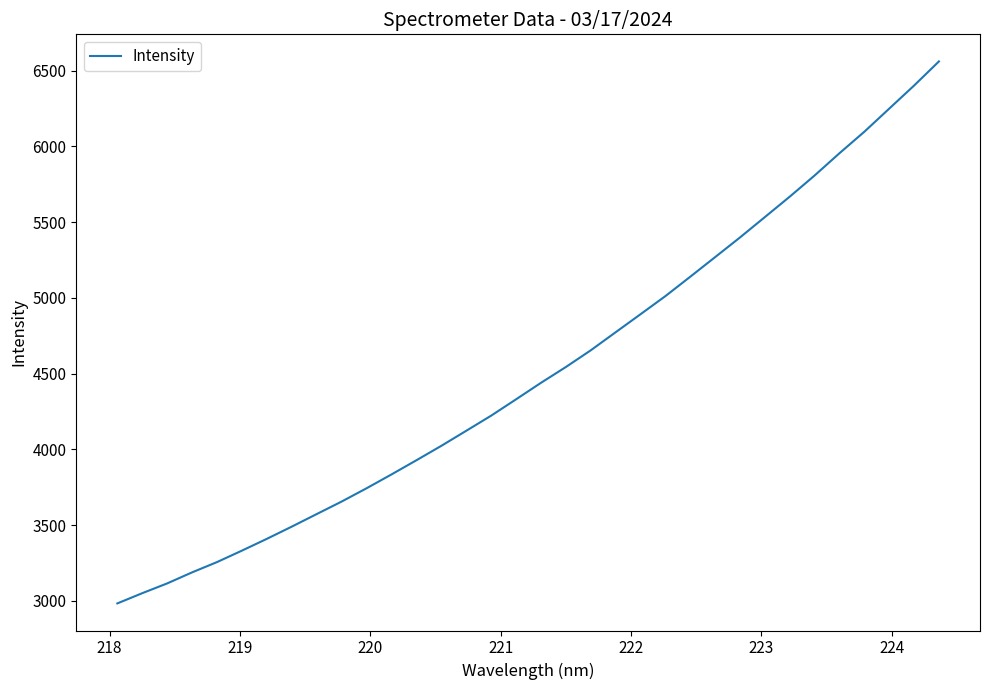

What is the difference between the maximum and minimum values?

3577.9